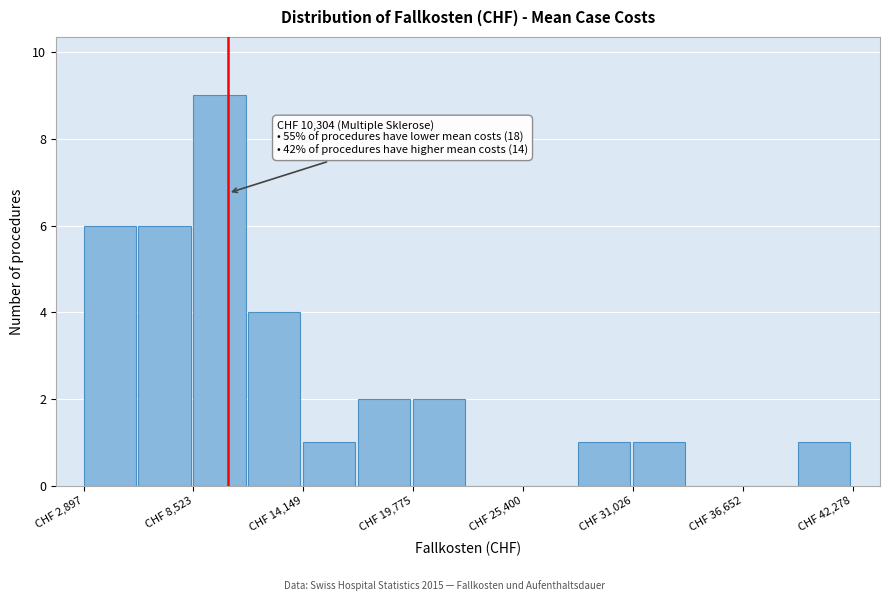

Around what value on the x-axis is the tallest bar? Give the approximate position of its centre, as read against the axis.

10000